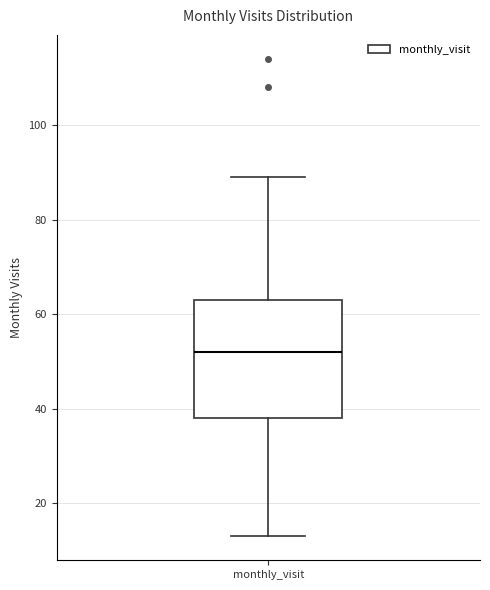

Where is the lower edge of the box for monthly_visit on the y-axis? The values are not printed on the chart, so give them approximately, as read against the axis.

38